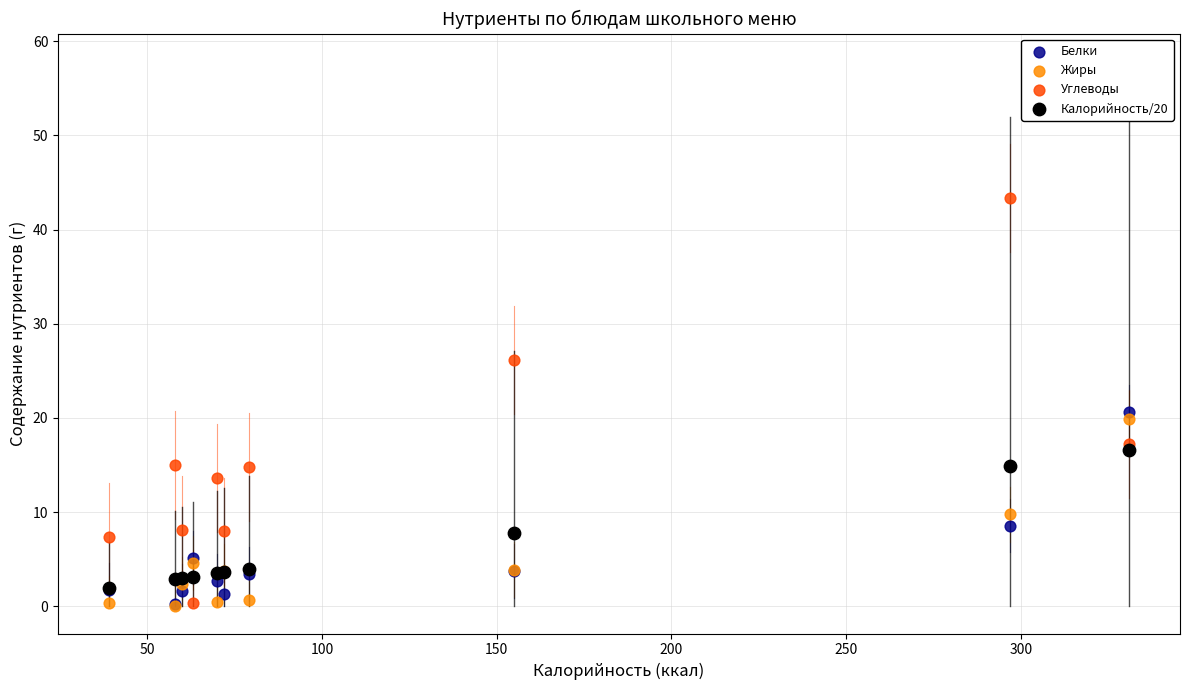

What are all the series names shown in the legend?

Белки, Жиры, Углеводы, Калорийность/20